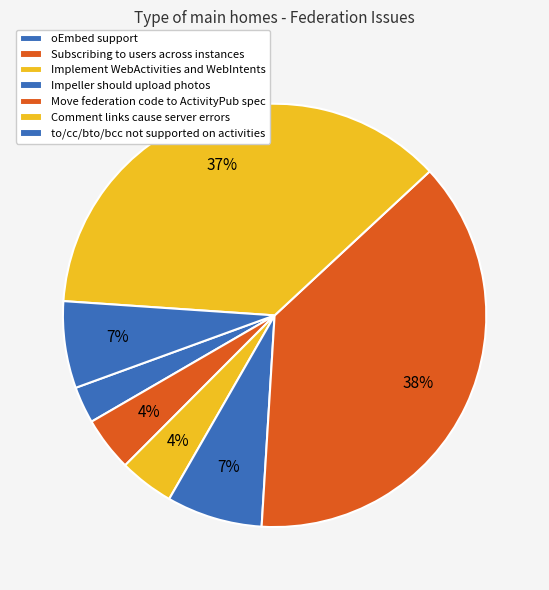

Which category has the smallest portion of the pie?

oEmbed support